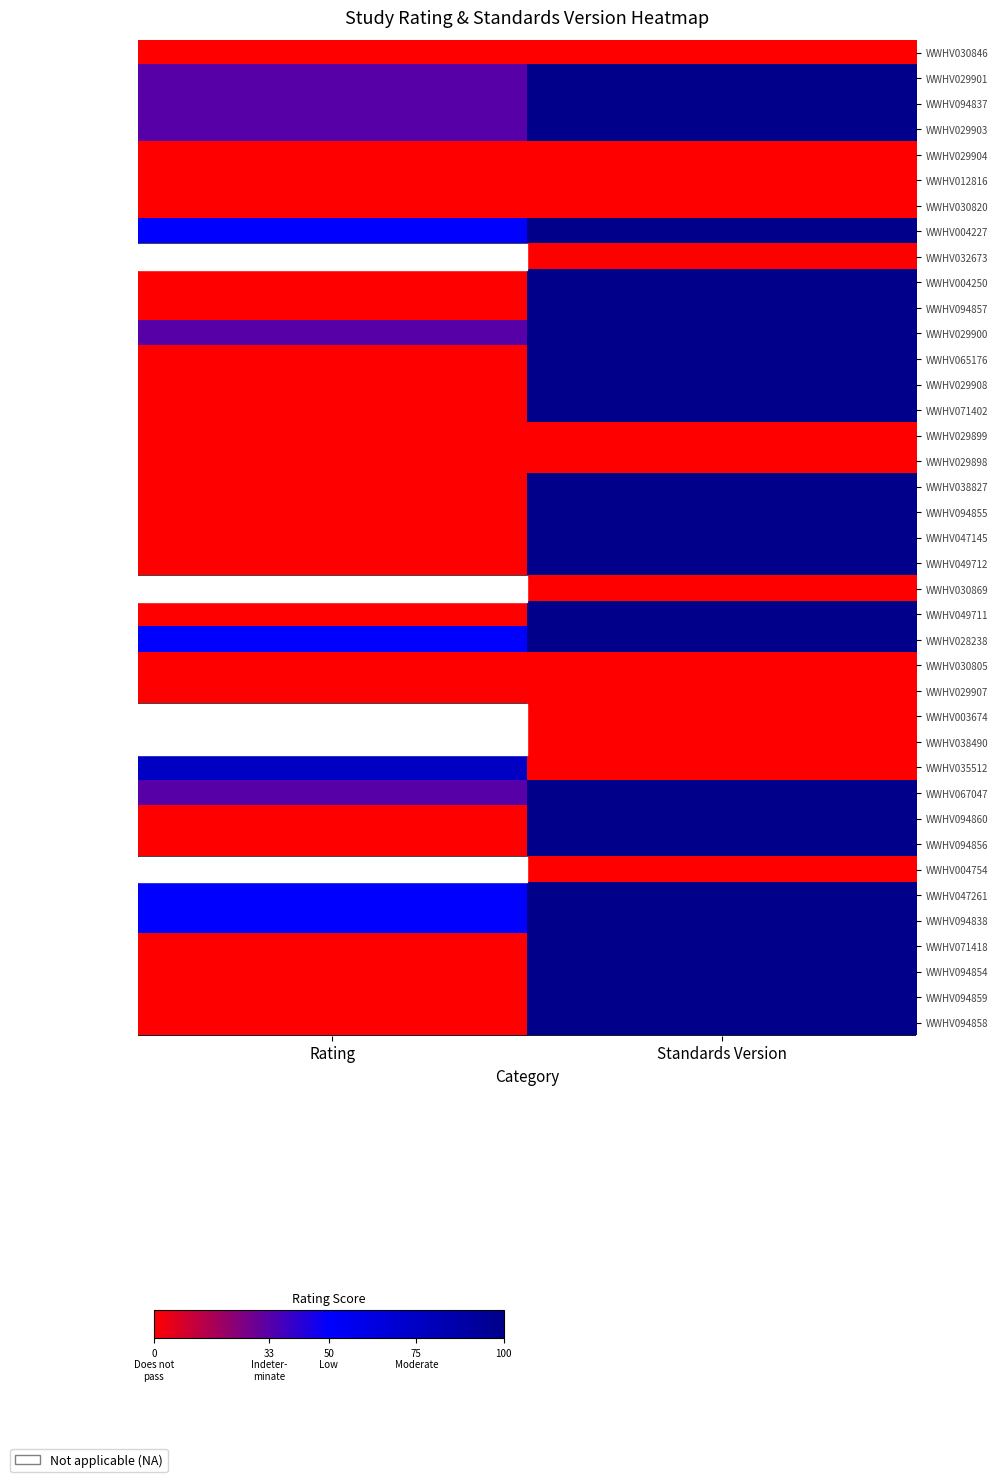

Where is WWHV029907 nearest to the value 0?

Rating